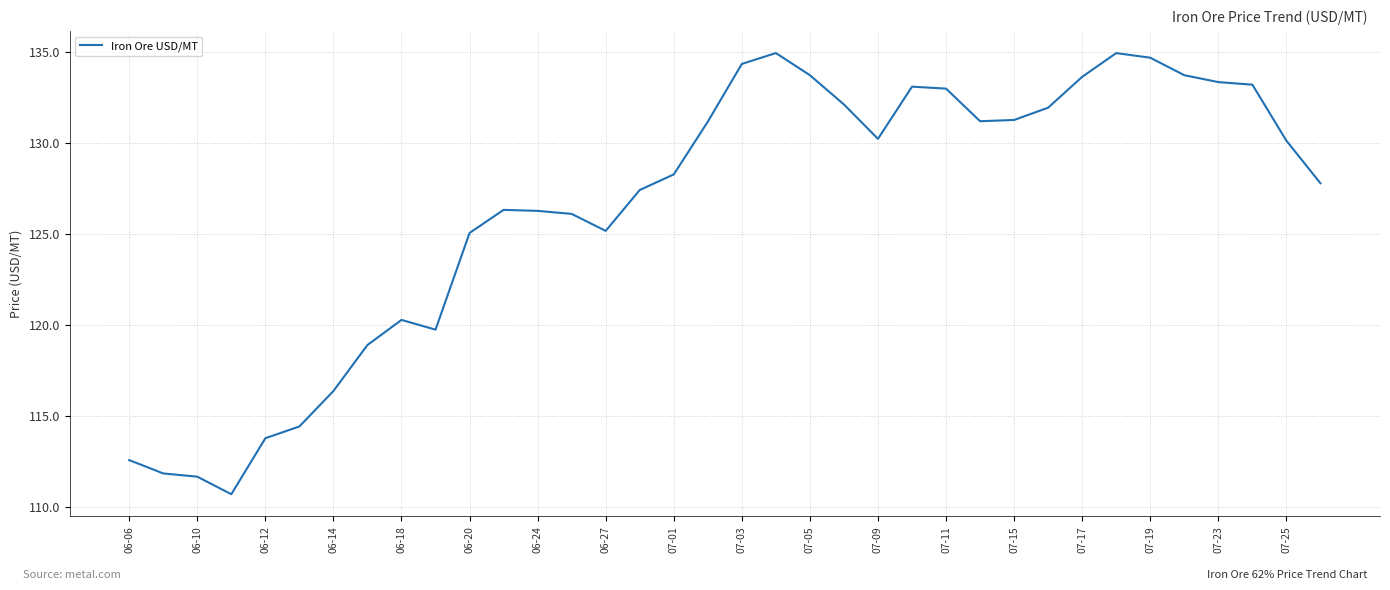

What is the maximum value shown in the chart?

134.9